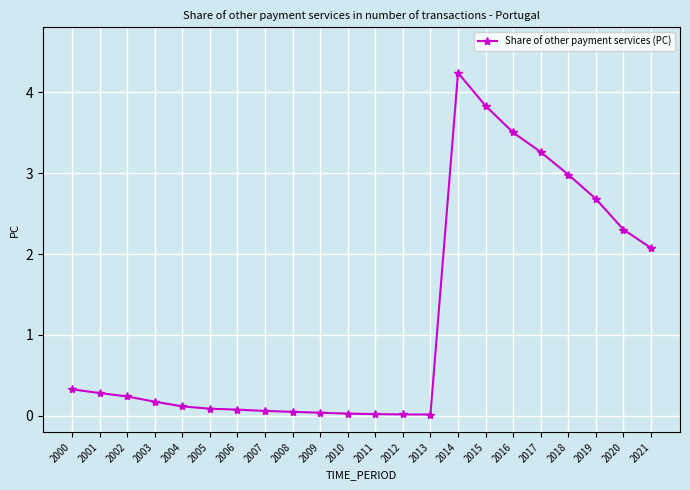

True or false: the data shows 0.2 at 2003.

True